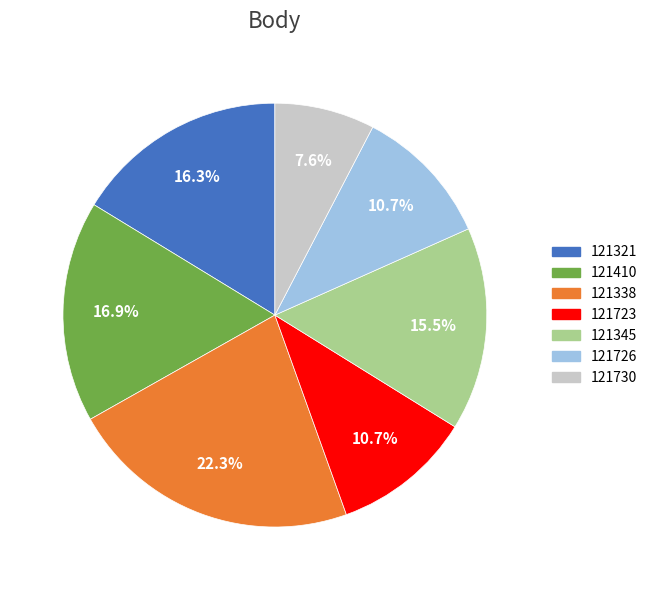

Is there a majority slice in this chart?

No